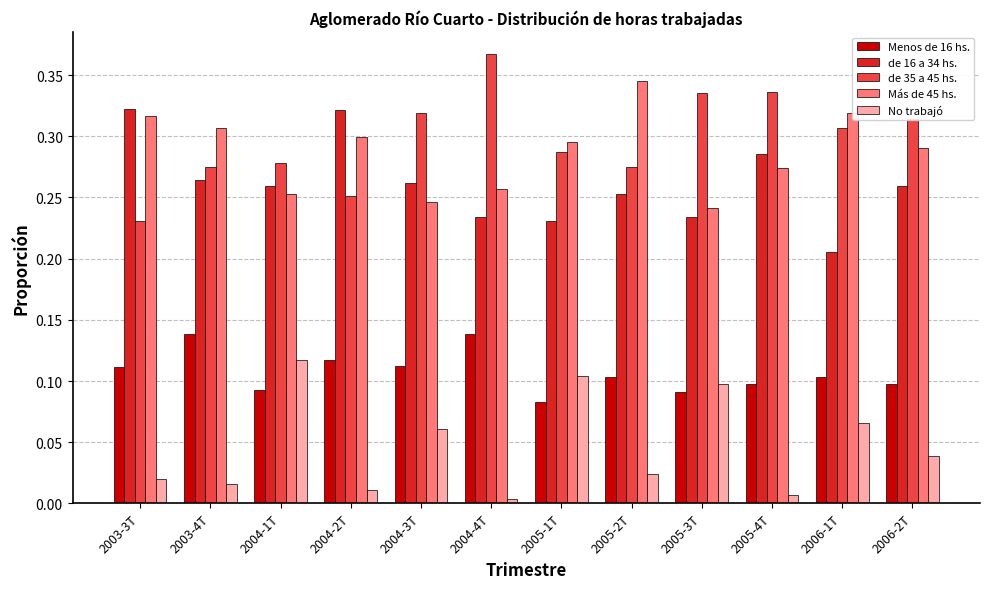

What is the sum of all Más de 45 hs. values?

3.4